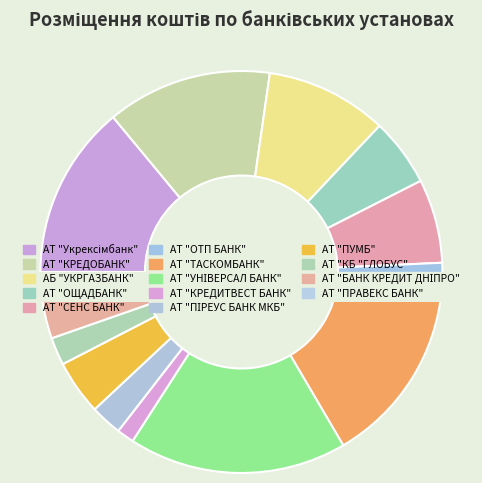

To the nearest percent, what portion does АТ "КБ "ГЛОБУС" represent?

2%